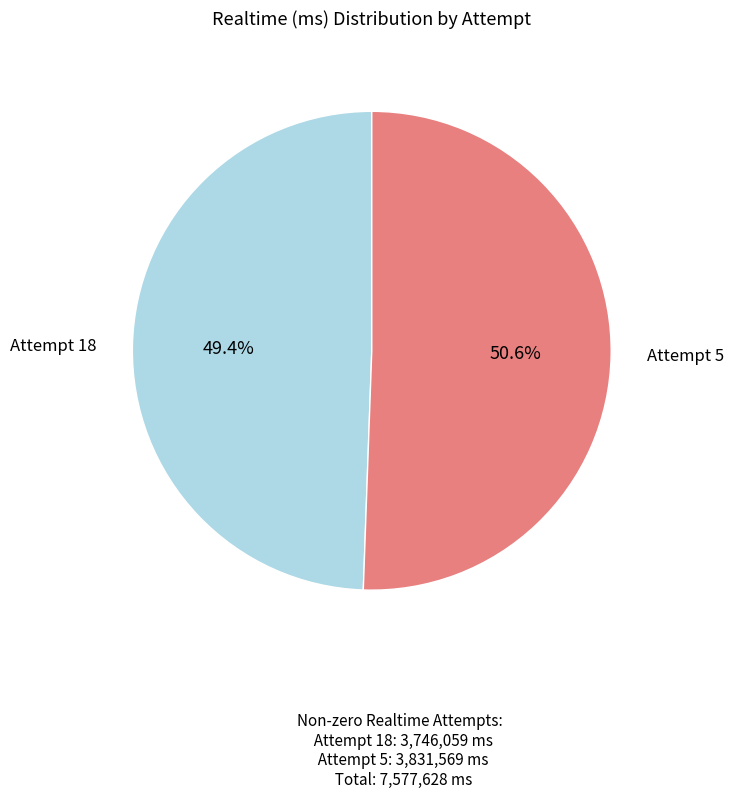

Is there a majority slice in this chart?

Yes